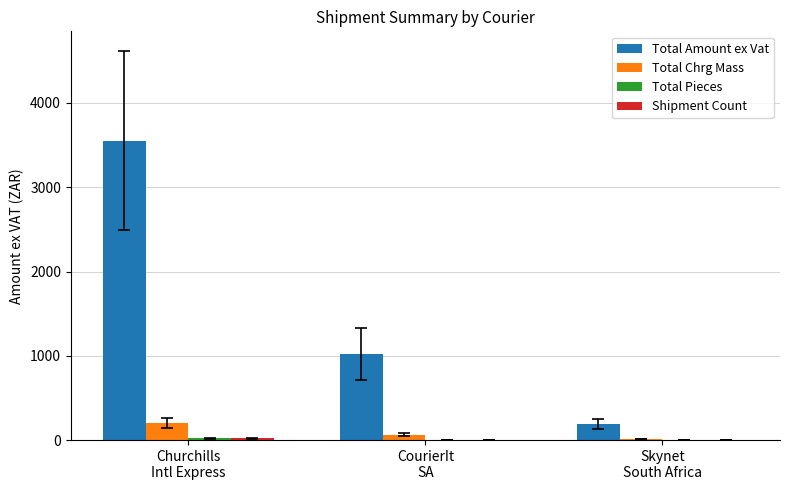

What is the greatest value displayed?

3553.4